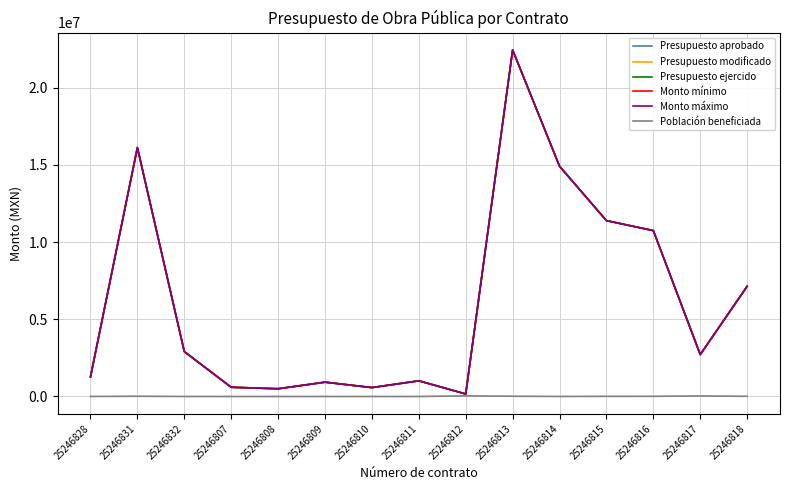

Does the chart display data point markers on the line(s)?

No